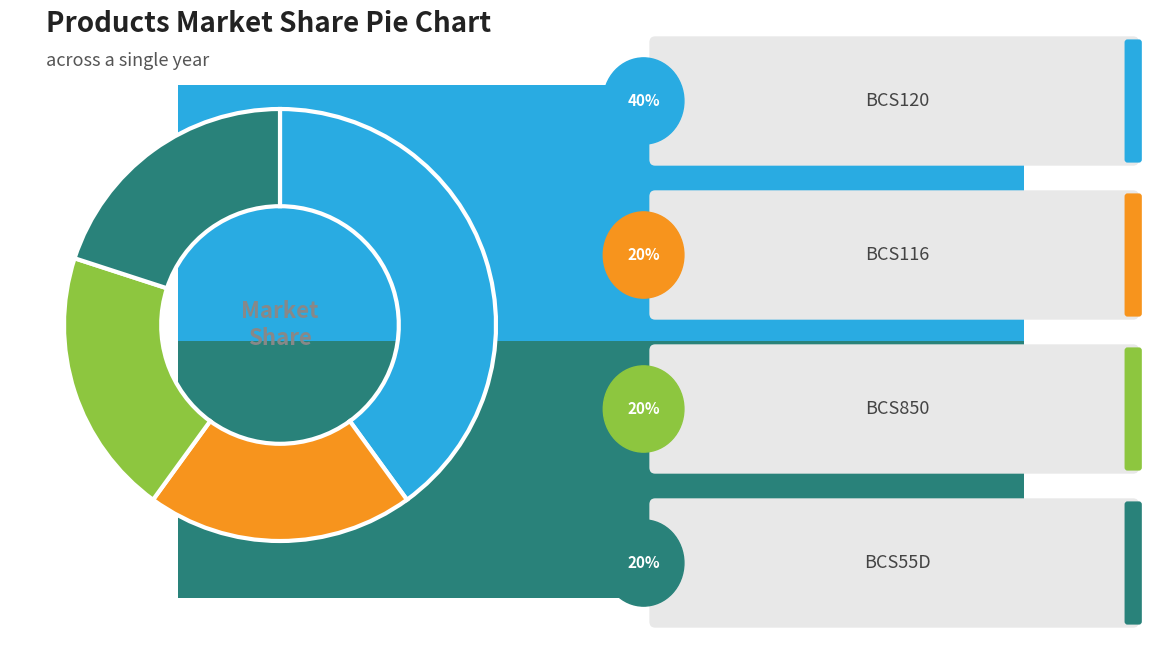

The BCS55D slice represents 27% of the pie. True or false?

False